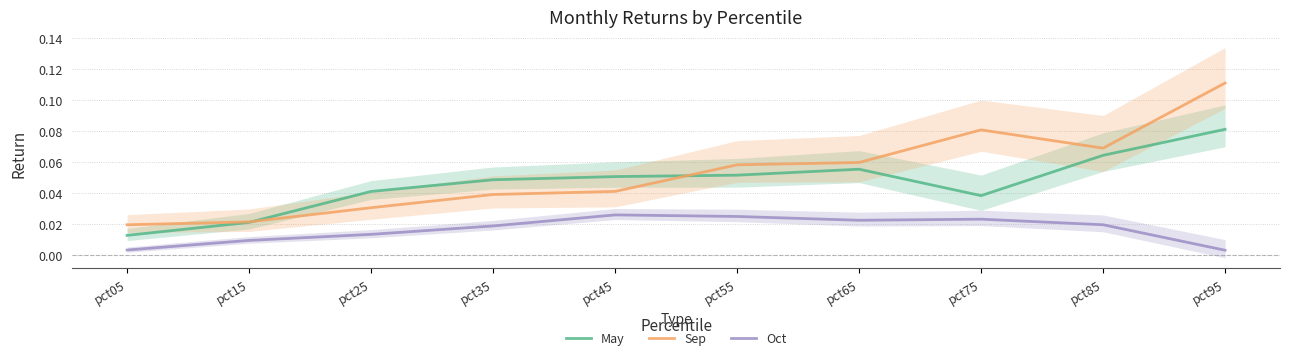

What is the value of the Sep point at the 6th from the left?

0.1